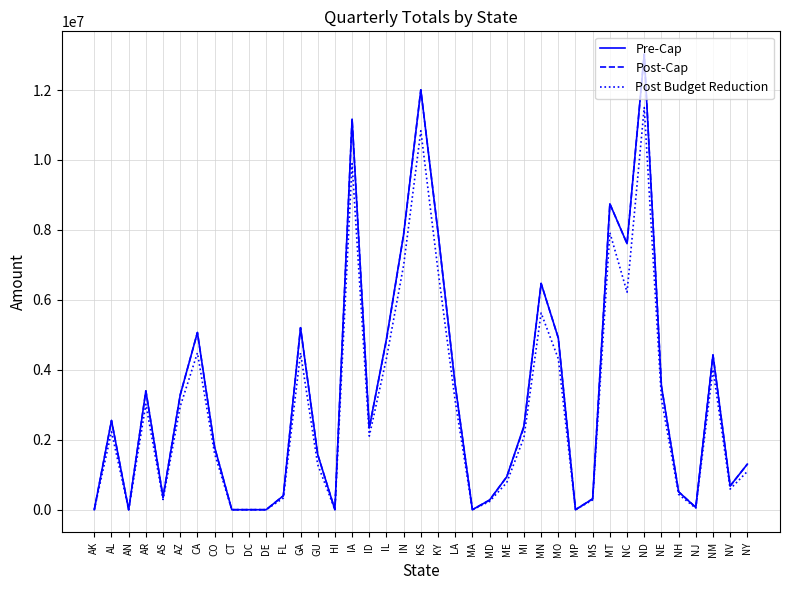

What is the difference between the highest and lowest values at MT?

823597.0